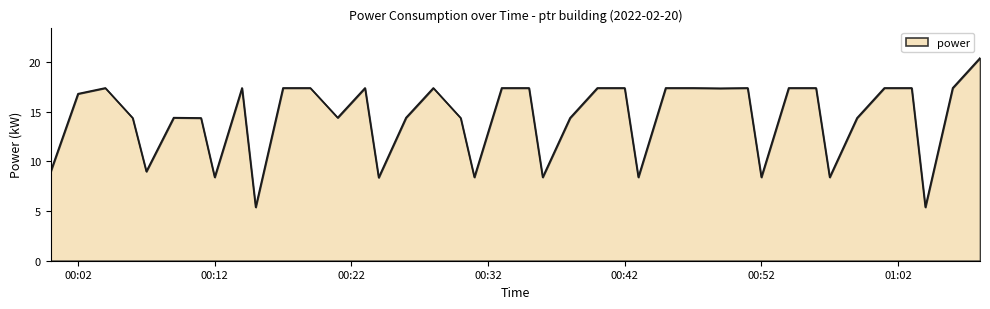

What is the minimum value shown in the chart?

5.4